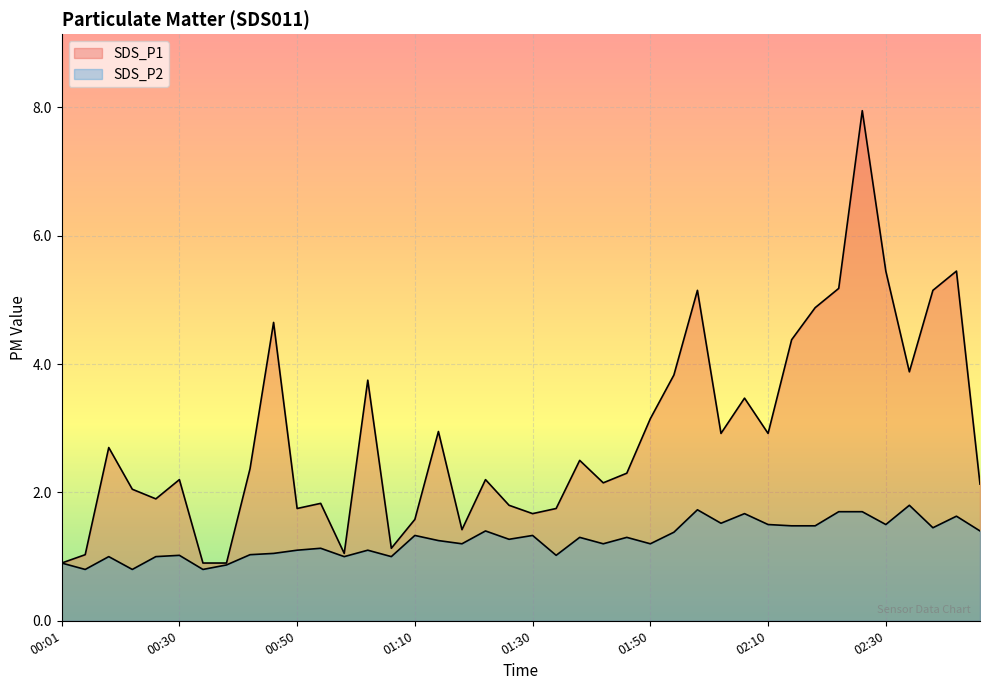

Which category has the lowest value in the SDS_P2 series?

00:05